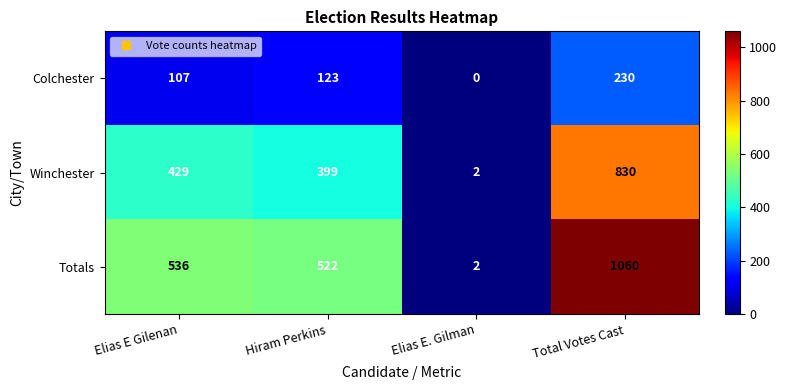

What is the difference between the second highest and second lowest values in the Winchester series?

30